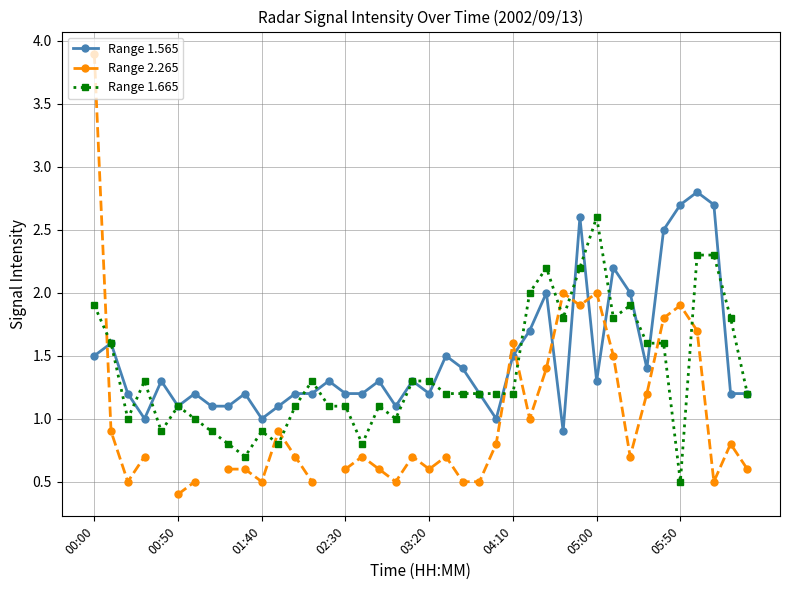

Rank the series by their maximum value, from lowest to highest.

Range 1.665, Range 1.565, Range 2.265